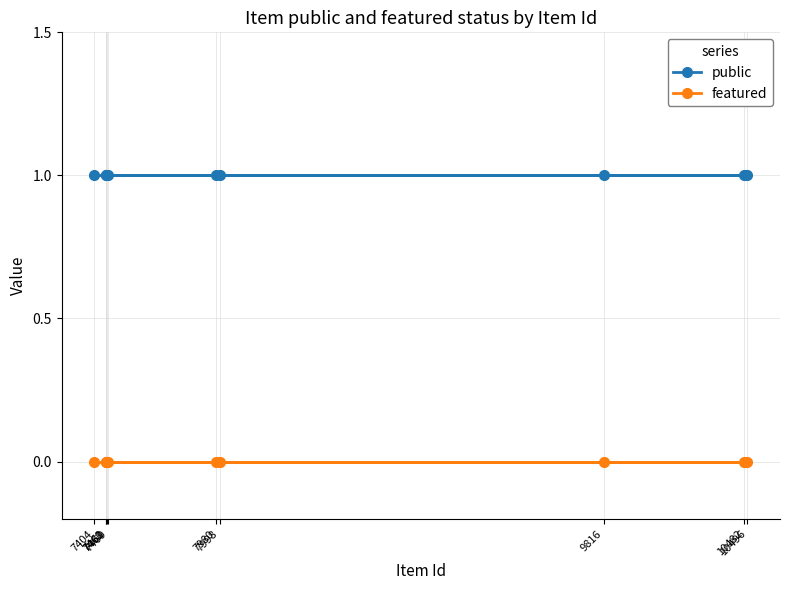

At how many categories does at least one series exceed 0?

10